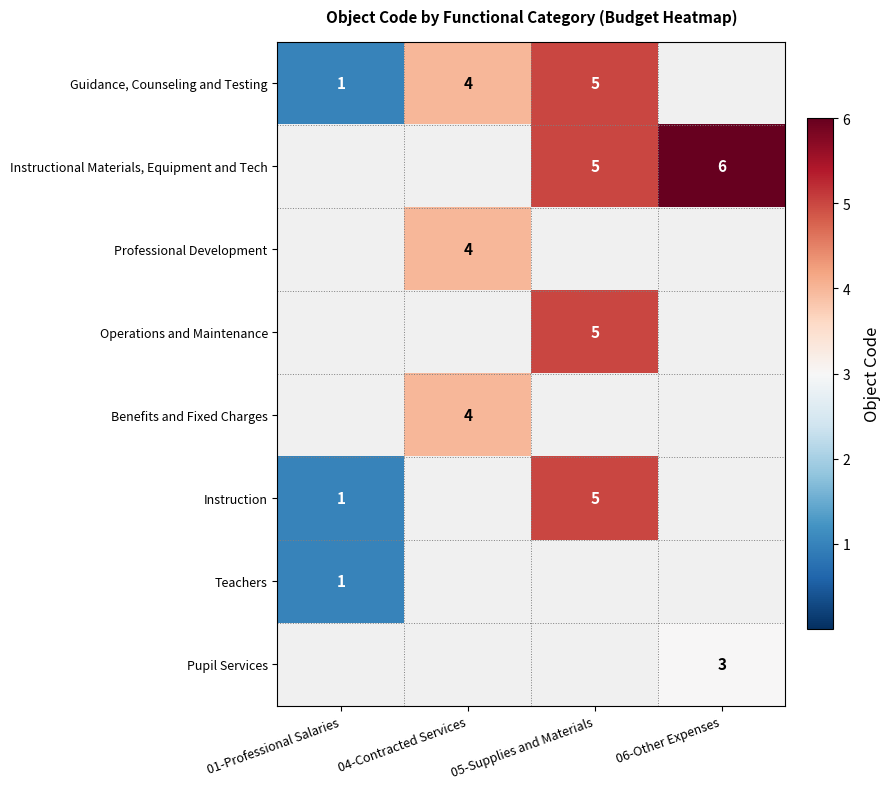

At which category does the chart reach its minimum across all series?

01-Professional Salaries